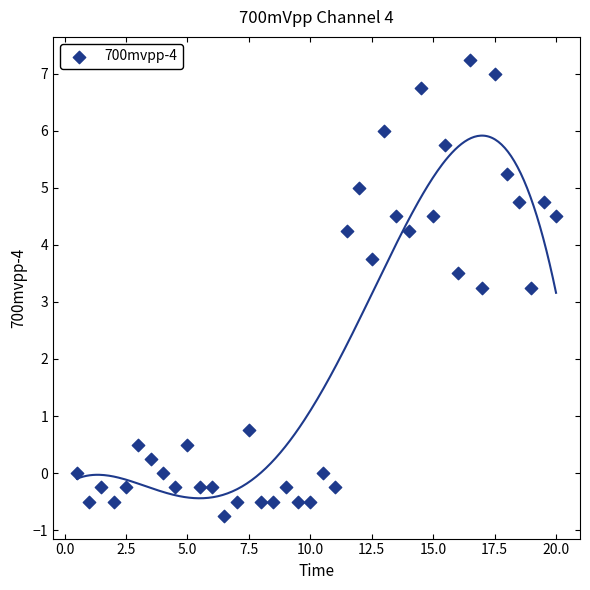

What is the range of X values (max minus min)?

19.5